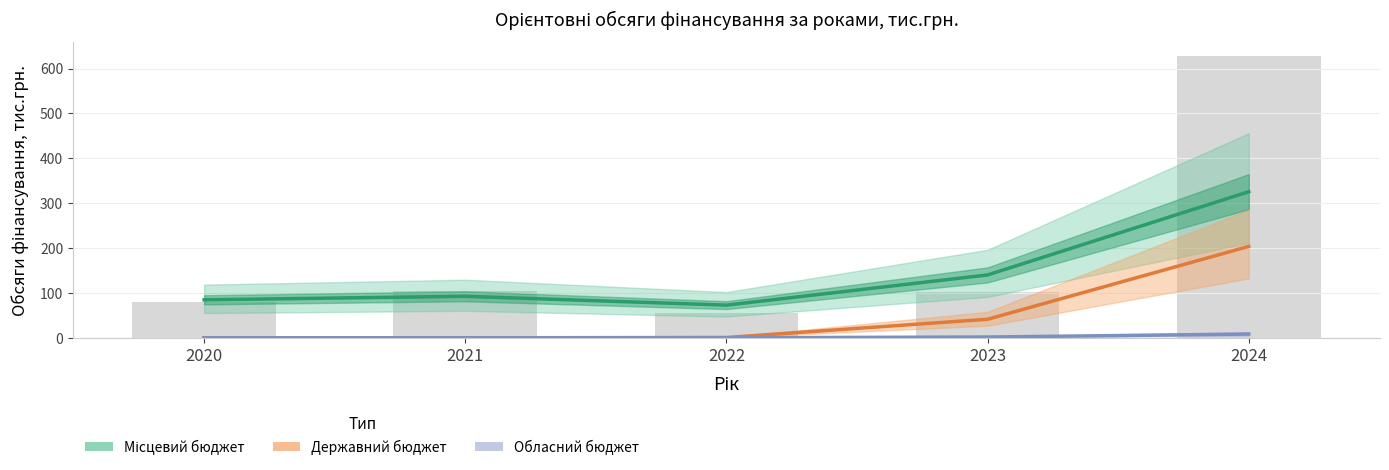

Which category has the lowest value across all series?

2020